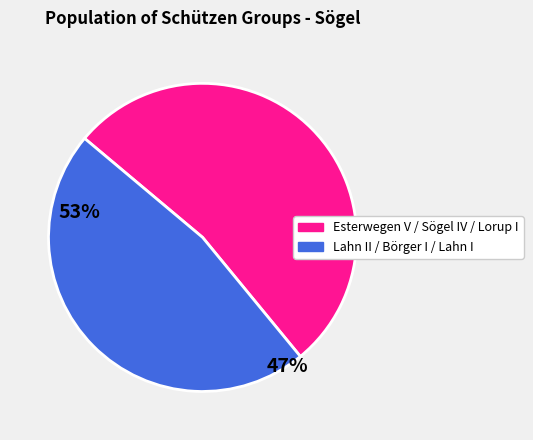

Does any single category account for the majority?

Yes